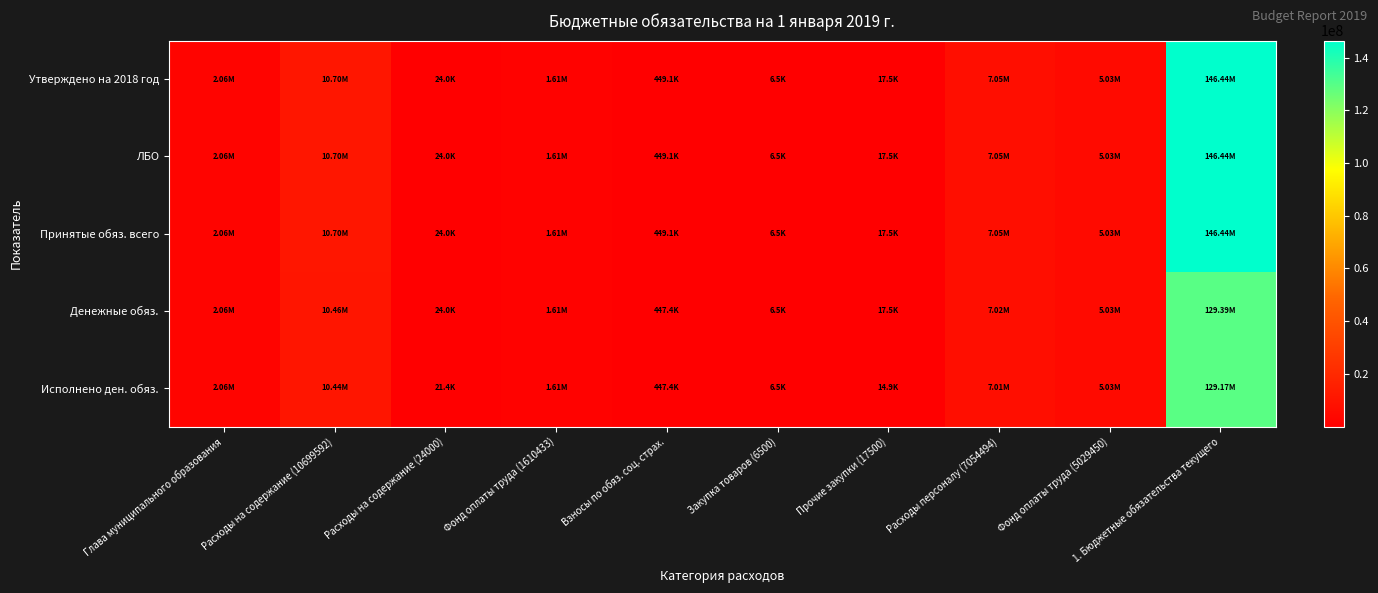

Which series has the largest range (max minus min)?

Утверждено на 2018 год